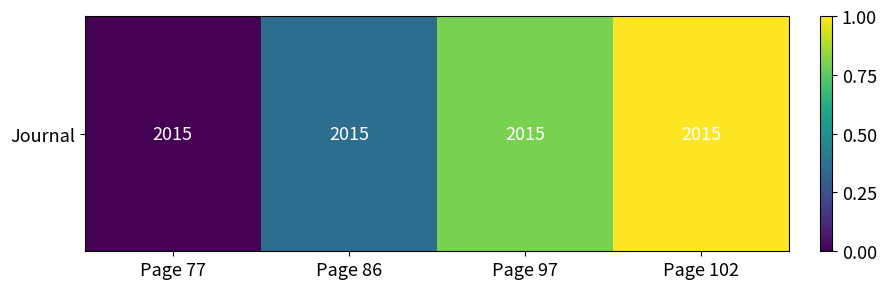

How many data points does each series have?

4